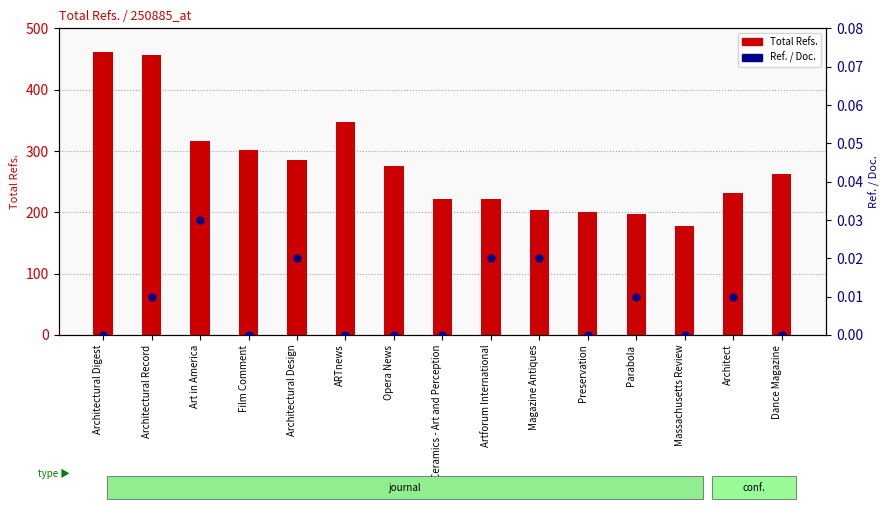

What is the total value across all series at Architectural Digest?

462.0